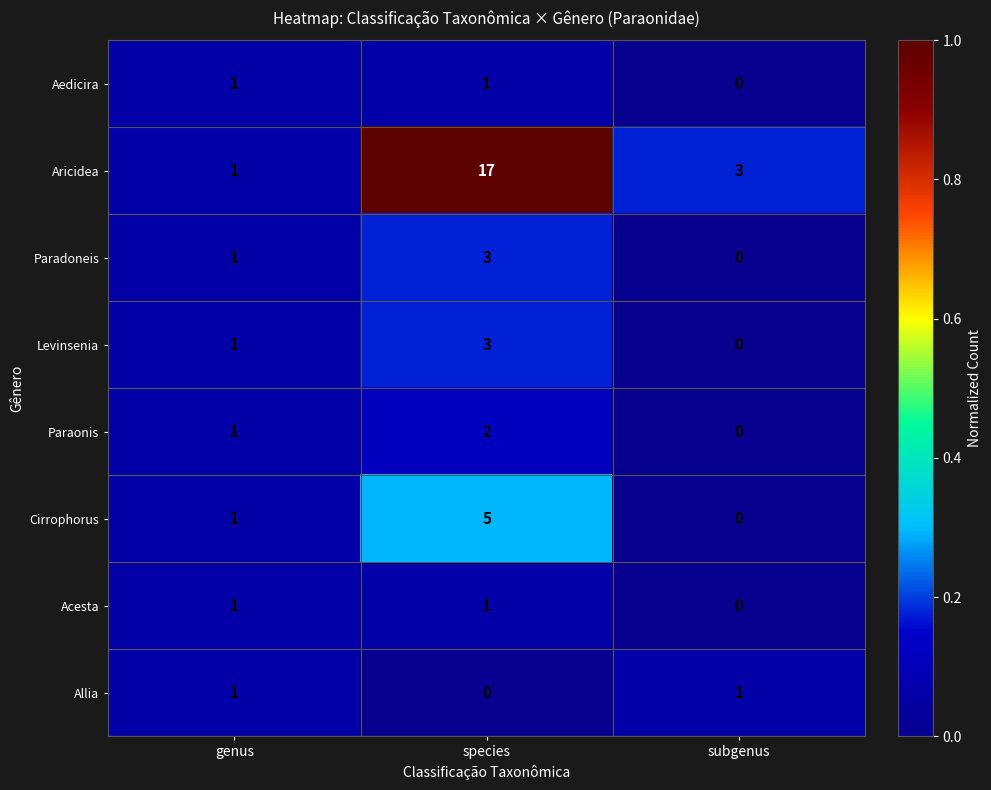

Reading right to left, list all the values displayed in this chart.

Aedicira: subgenus=0	species=1	genus=1
Aricidea: subgenus=3	species=17	genus=1
Paradoneis: subgenus=0	species=3	genus=1
Levinsenia: subgenus=0	species=3	genus=1
Paraonis: subgenus=0	species=2	genus=1
Cirrophorus: subgenus=0	species=5	genus=1
Acesta: subgenus=0	species=1	genus=1
Allia: subgenus=1	species=0	genus=1